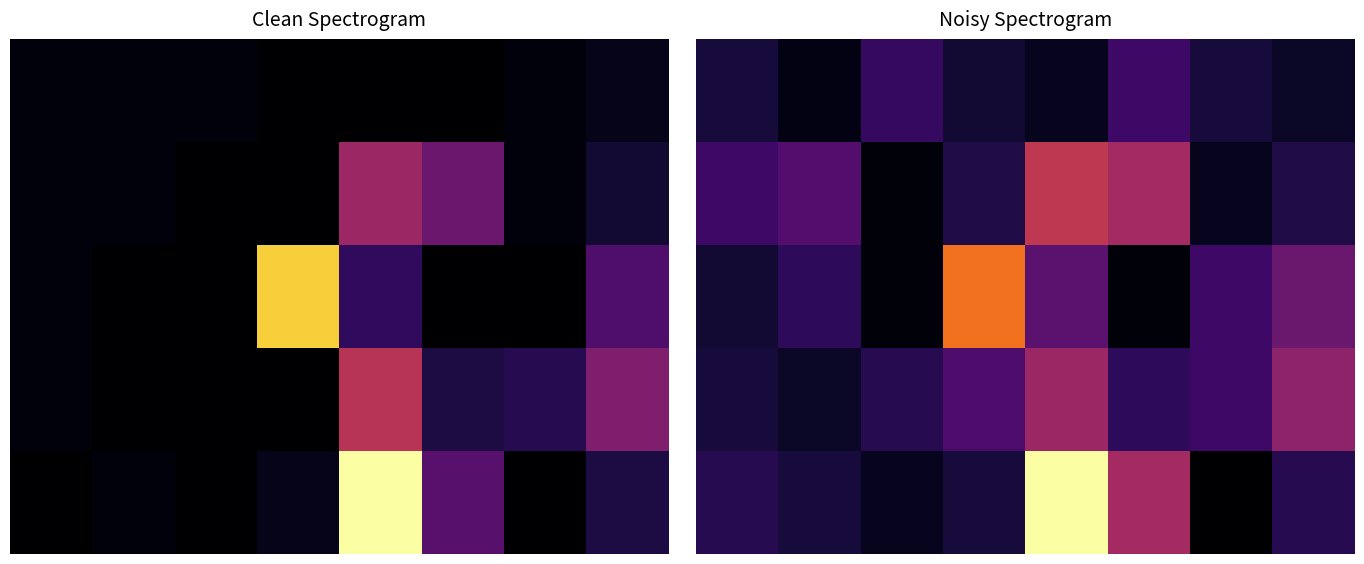

Is it true that 0 equals 0.1 at 3?

True